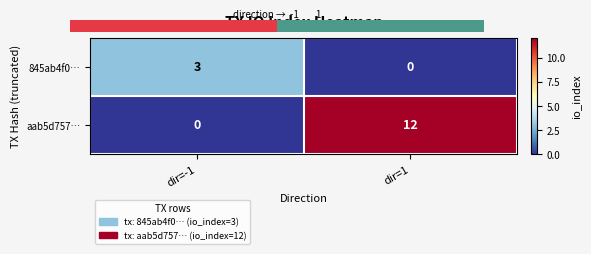

What is the spread (max minus min) of values at dir=1?

12